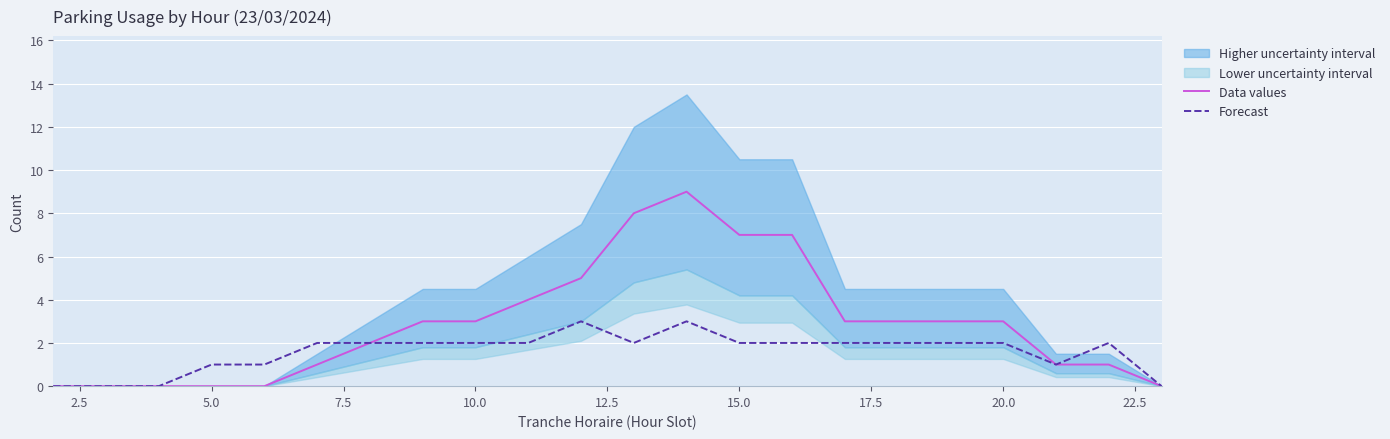

How many interior local peaks does the Data values series have?

1